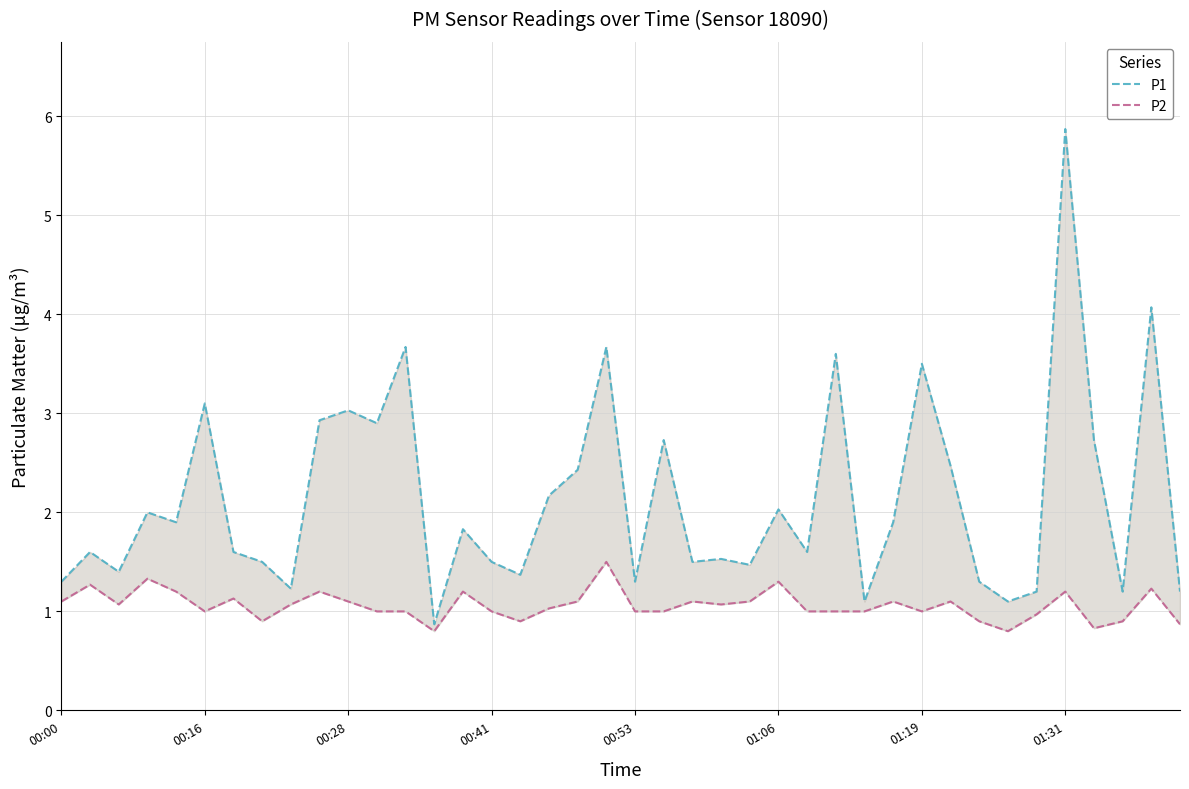

Which series has the largest range (max minus min)?

P1